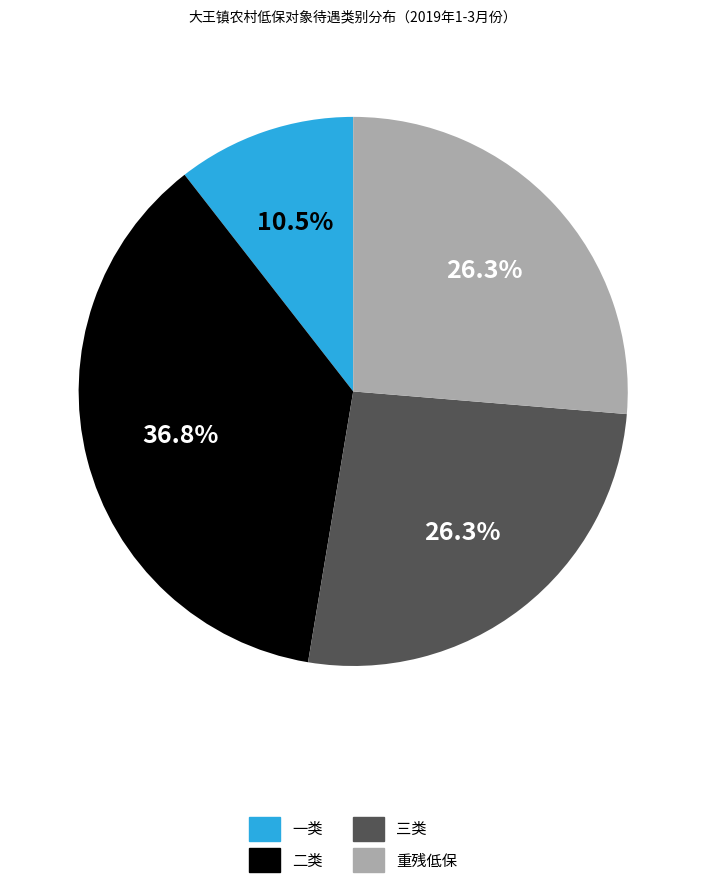

To the nearest percent, what is the difference between the largest and smallest slice percentages?

26%